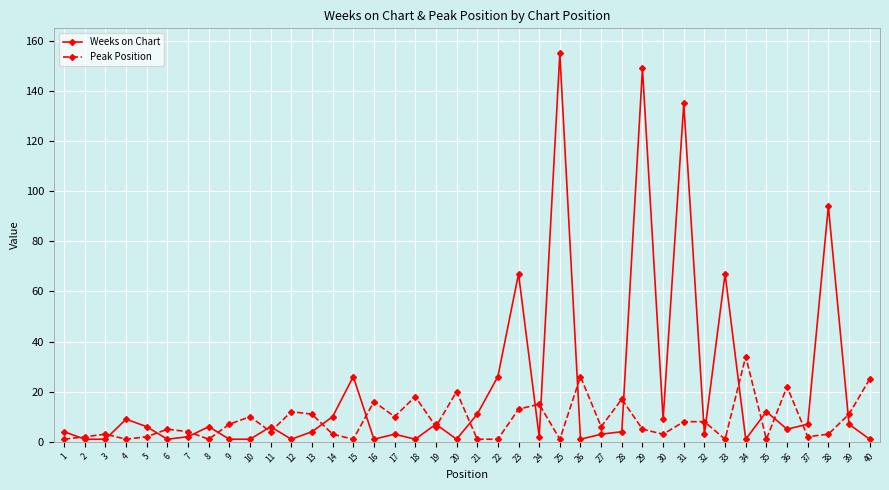

Which series has the widest spread of values?

Weeks on Chart